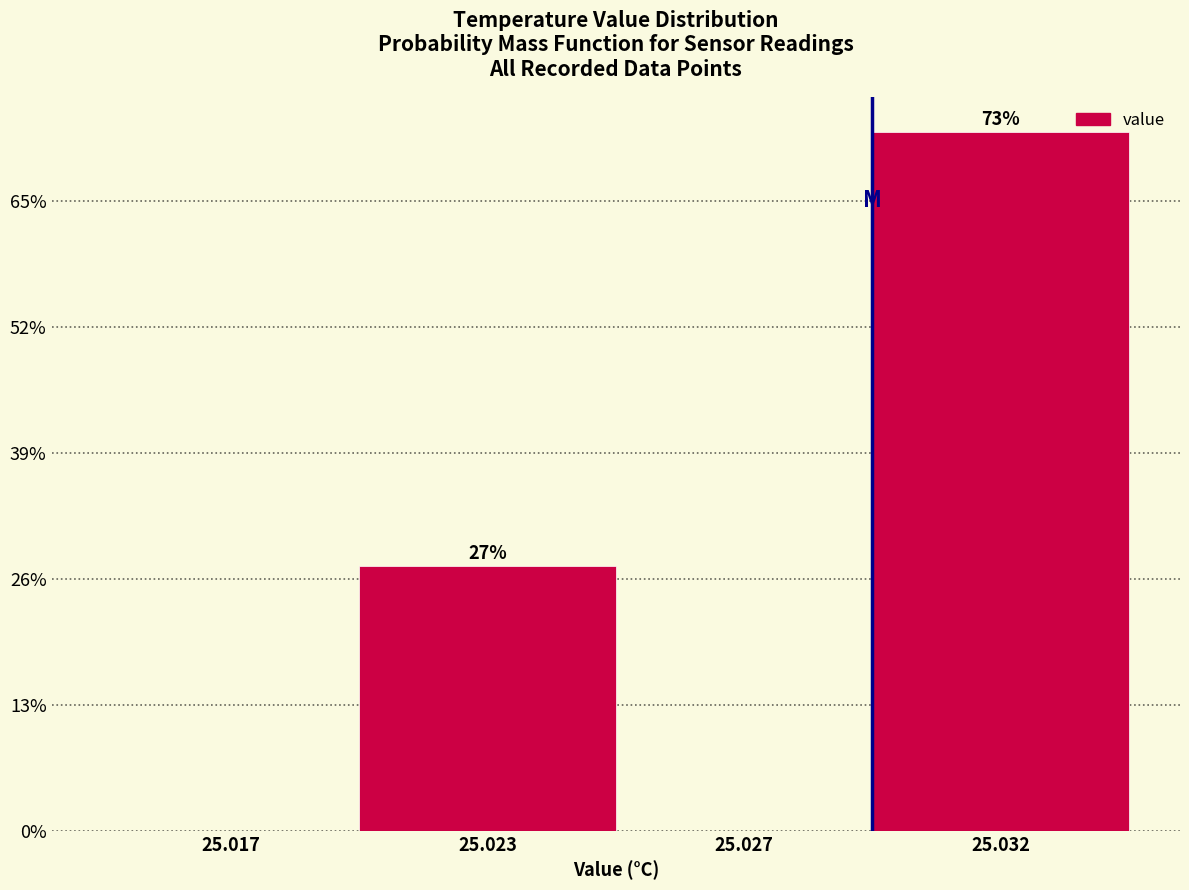

Are the bars horizontal?

No